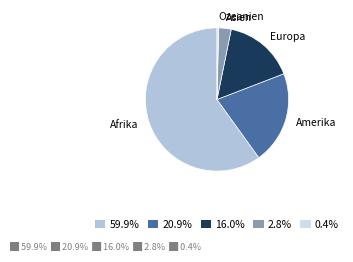

Rank the categories by value from lowest to highest.

Ozeanien, Asien, Europa, Amerika, Afrika